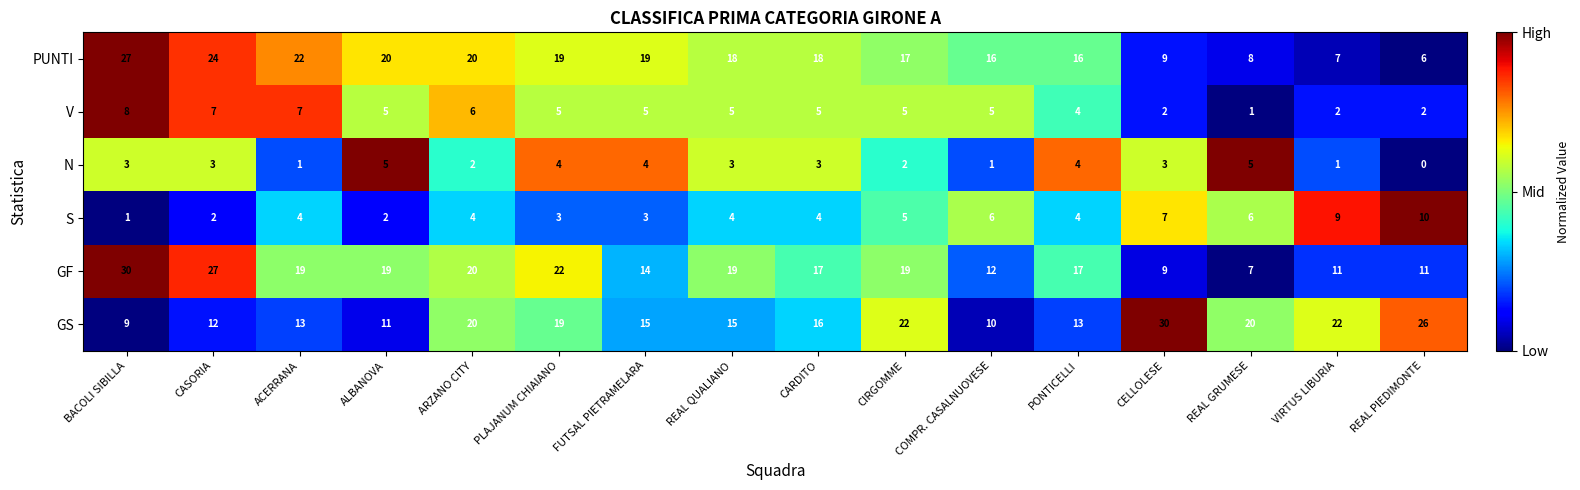

What is the total value across all series at CIRGOMME?

70